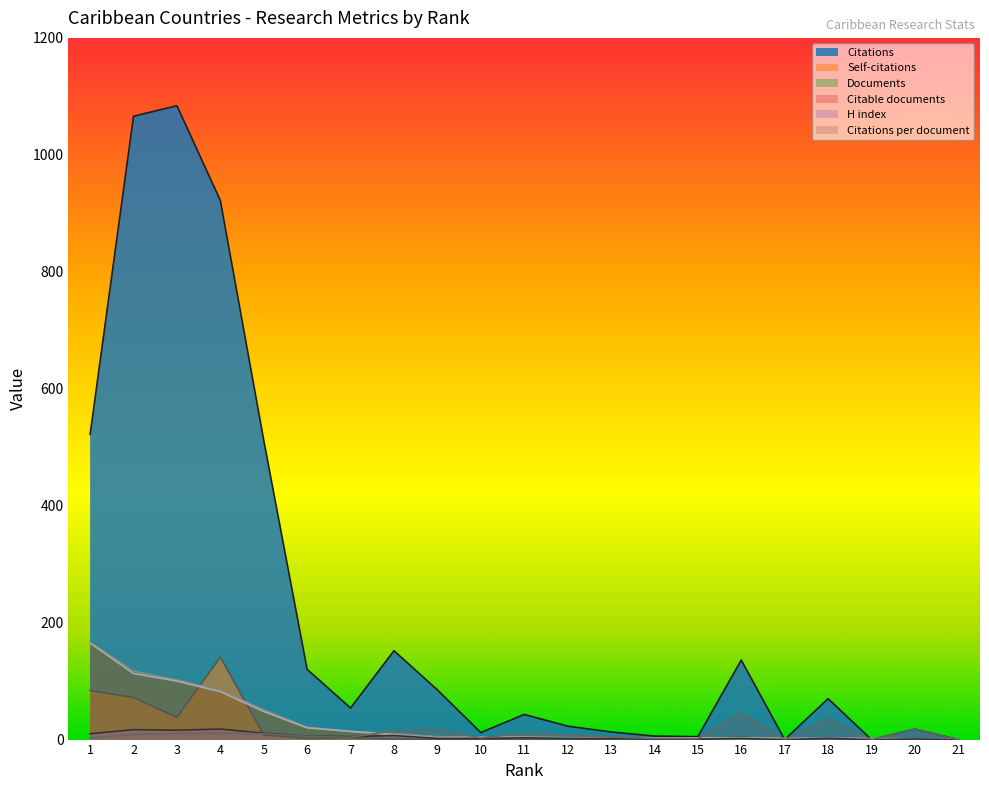

List the series in order of their peak value, highest first.

Citations, Documents, Citable documents, Self-citations, Citations per document, H index